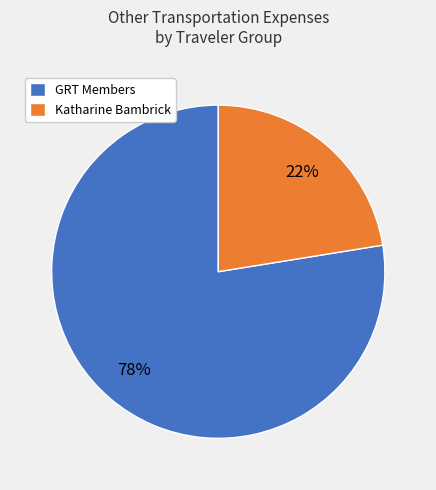

Between GRT Members and Katharine Bambrick, which is larger?

GRT Members